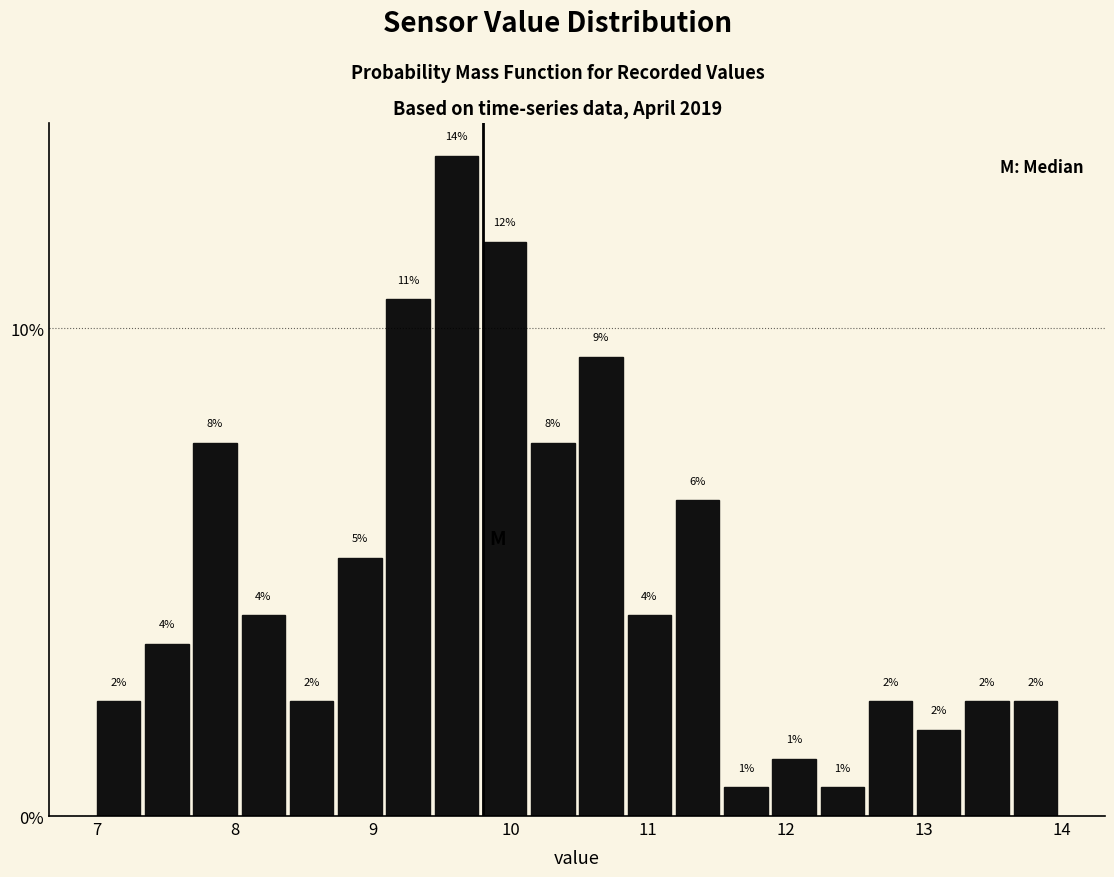

Read against the x-axis, roughly where is the centre of the tallest bar?

9.6